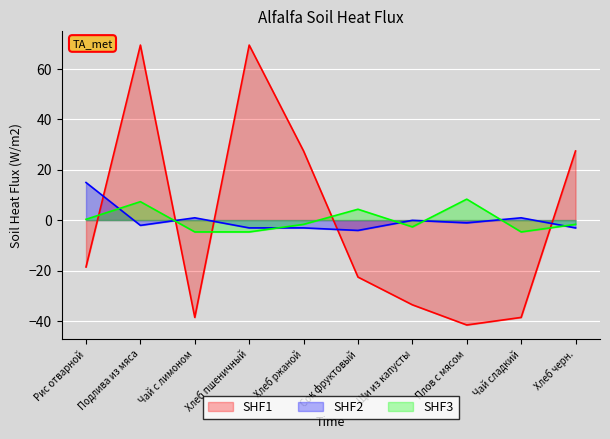

How many data points in SHF3 are above -1?

4